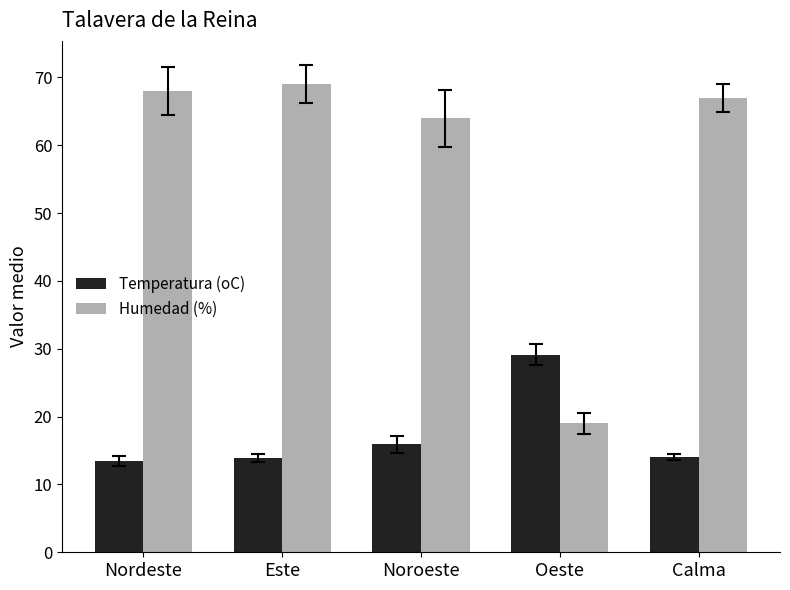

What is the label of the 1st bar from the left?

Nordeste